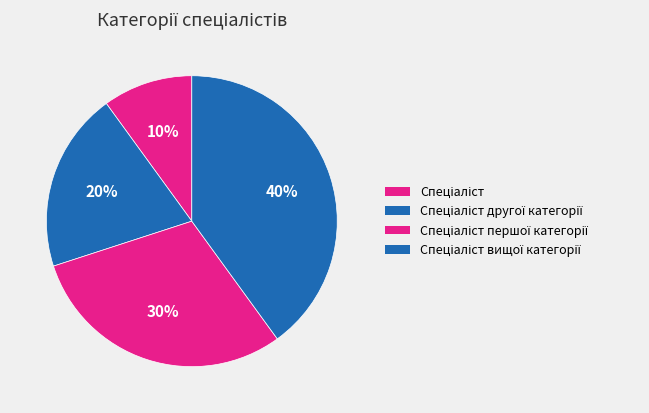

Is Спеціаліст the majority of the pie?

No